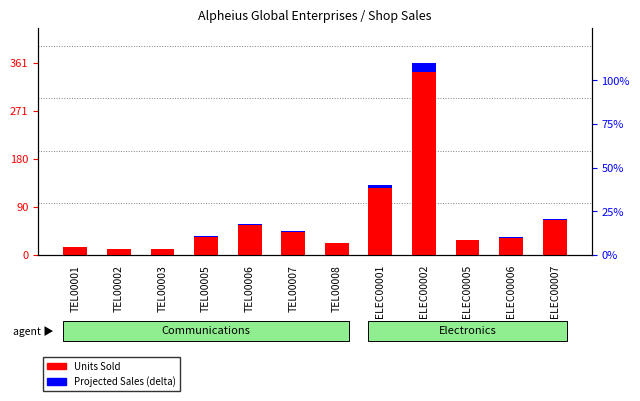

What are all the series names shown in the legend?

Units Sold, Projected Sales (delta)